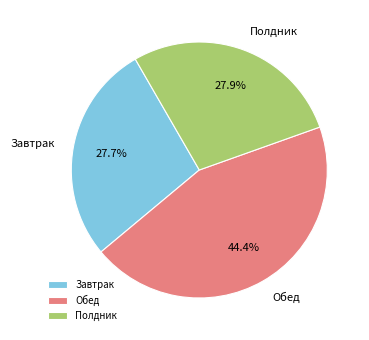

What is the total percentage of Обед and Полдник?

72.3%